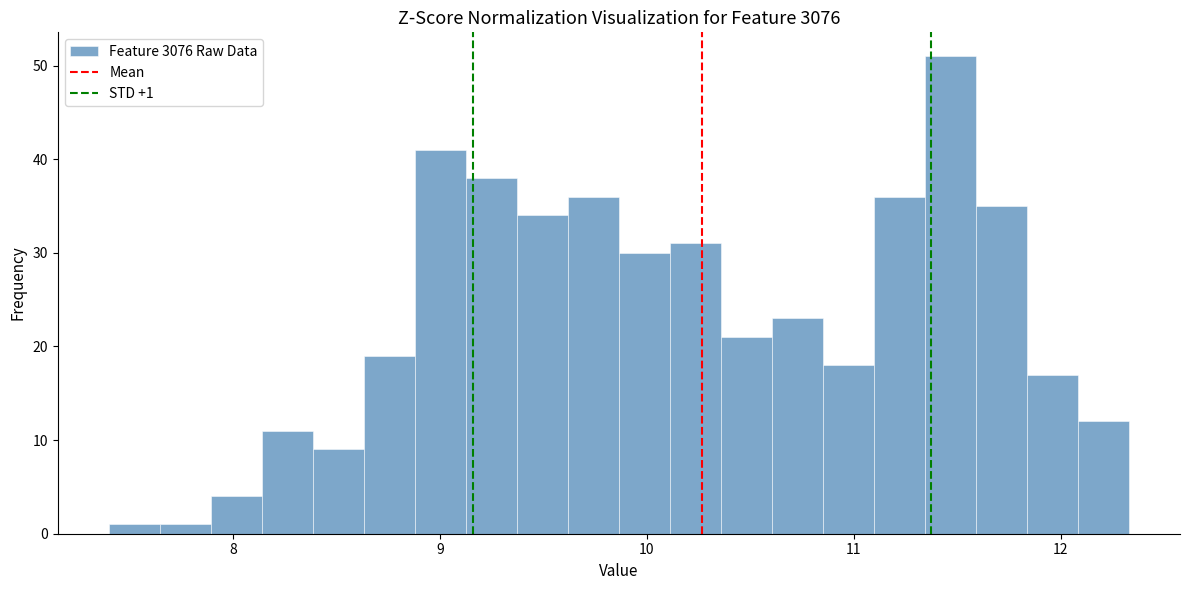

Around what value on the x-axis is the tallest bar? Give the approximate position of its centre, as read against the axis.

11.5